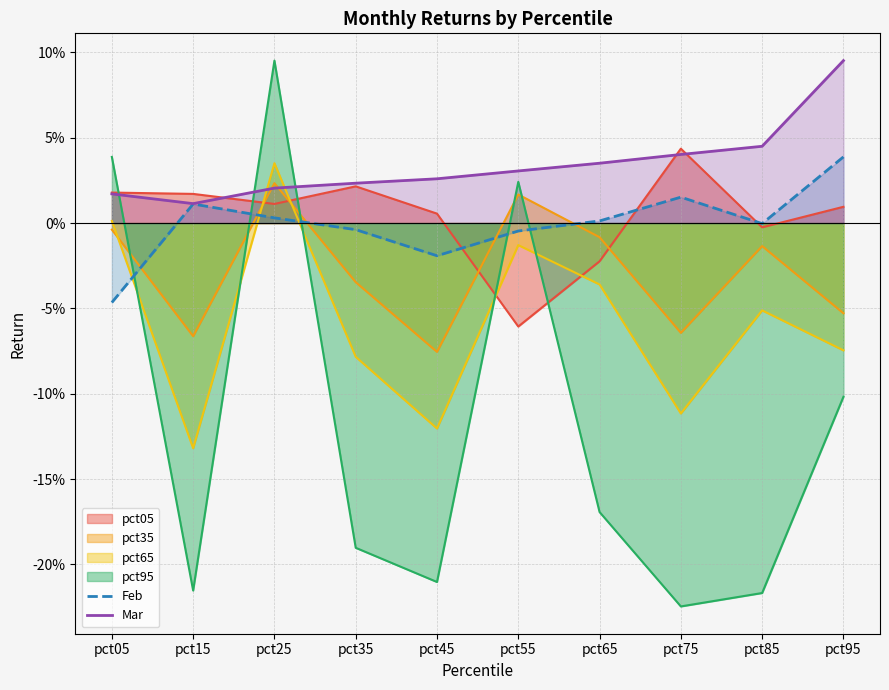

Which series has the largest range (max minus min)?

pct95